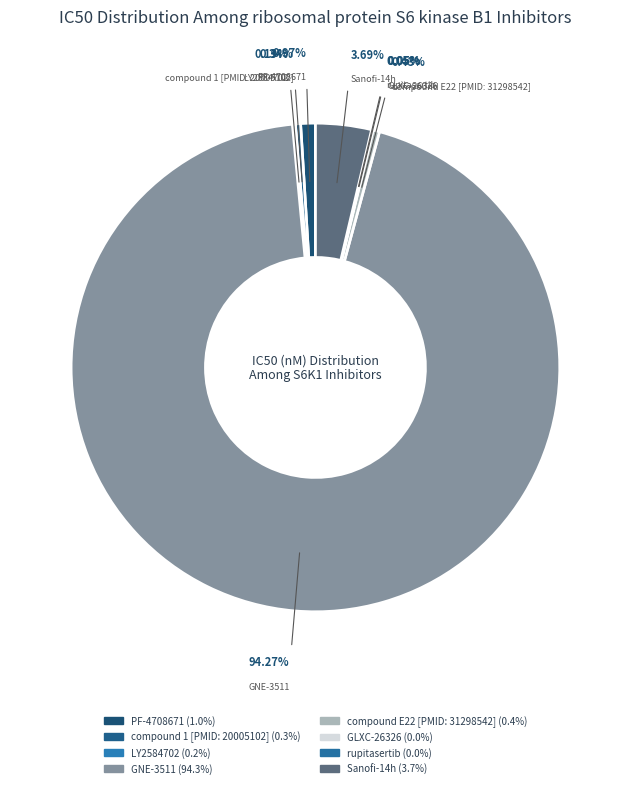

Do PF-4708671 and LY2584702 together represent more than half of the pie?

No